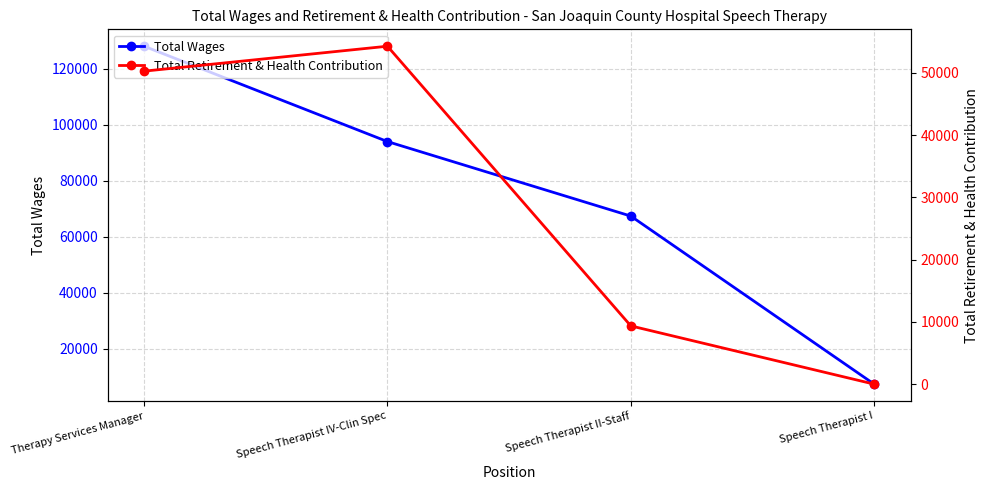

The value of Total Retirement & Health Contribution at Therapy Services Manager is 50278. True or false?

True